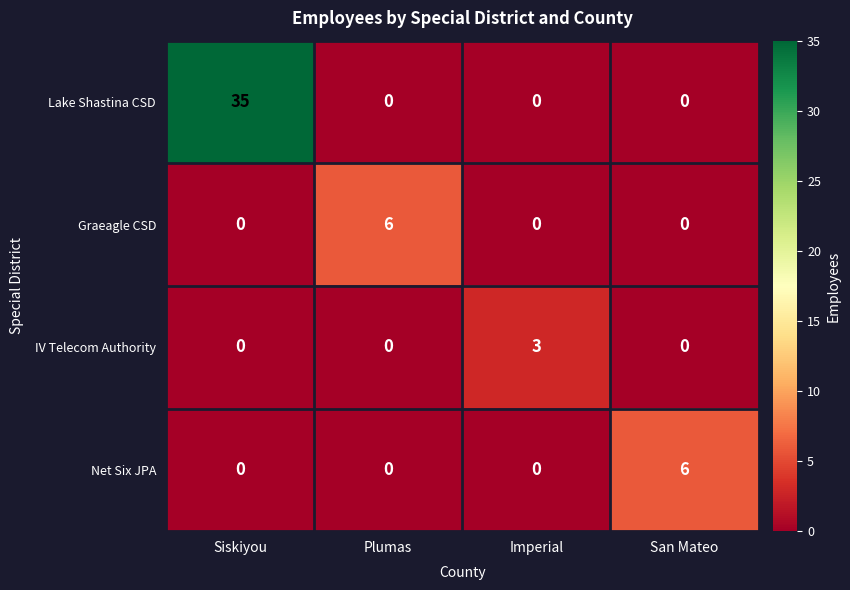

Which series has the widest spread of values?

Lake Shastina CSD